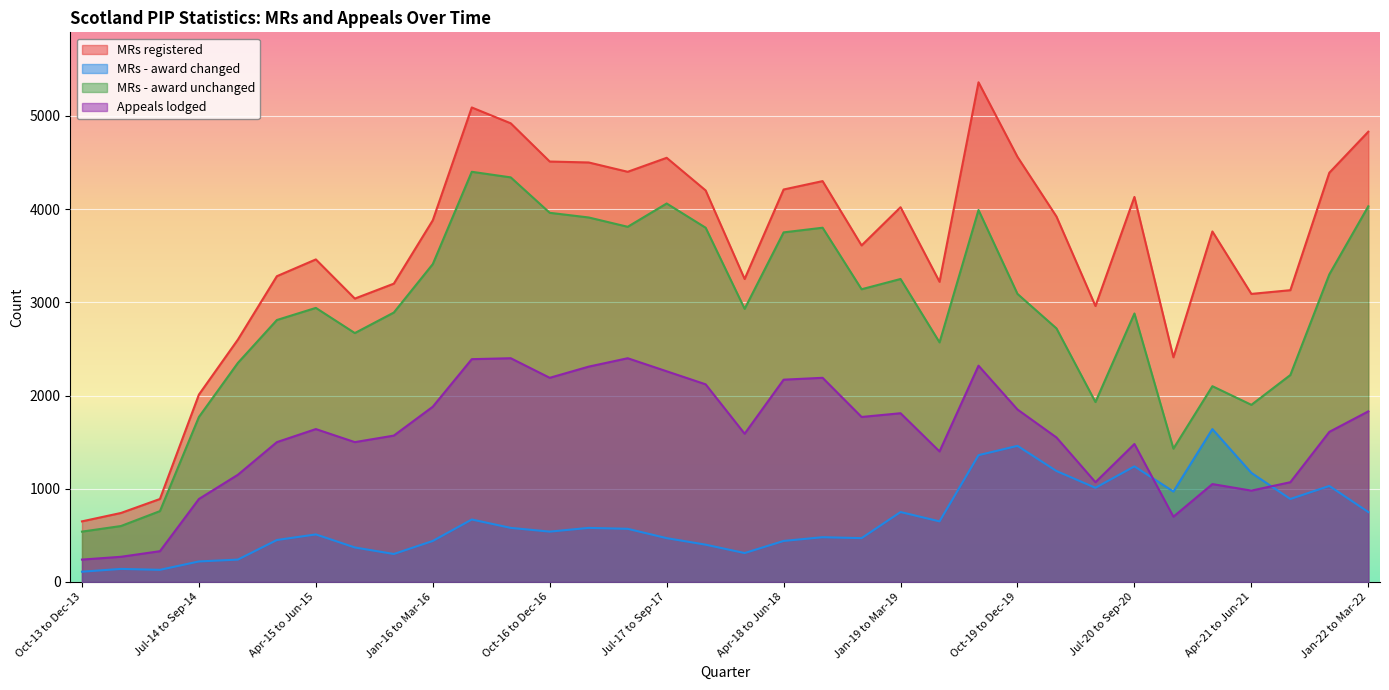

Rank the series by their maximum value, from lowest to highest.

MRs - award changed, Appeals lodged, MRs - award unchanged, MRs registered